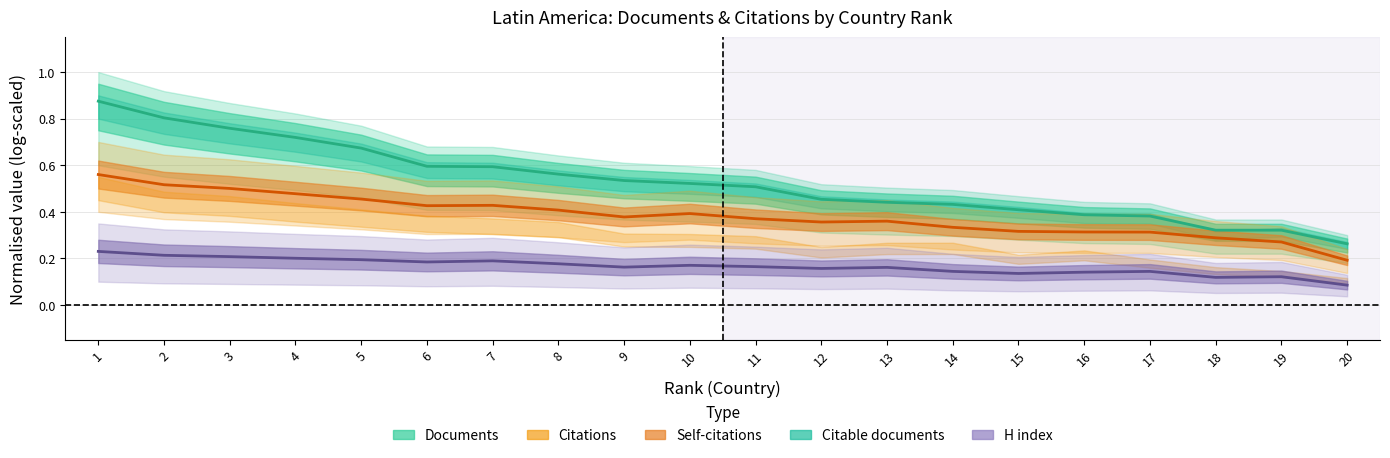

True or false: H index and Citations intersect in this chart.

False